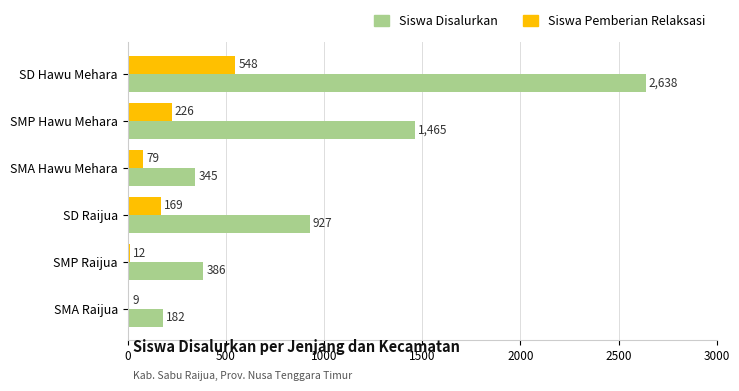

At which label is Siswa Disalurkan closest to 1410?

SMP Hawu Mehara